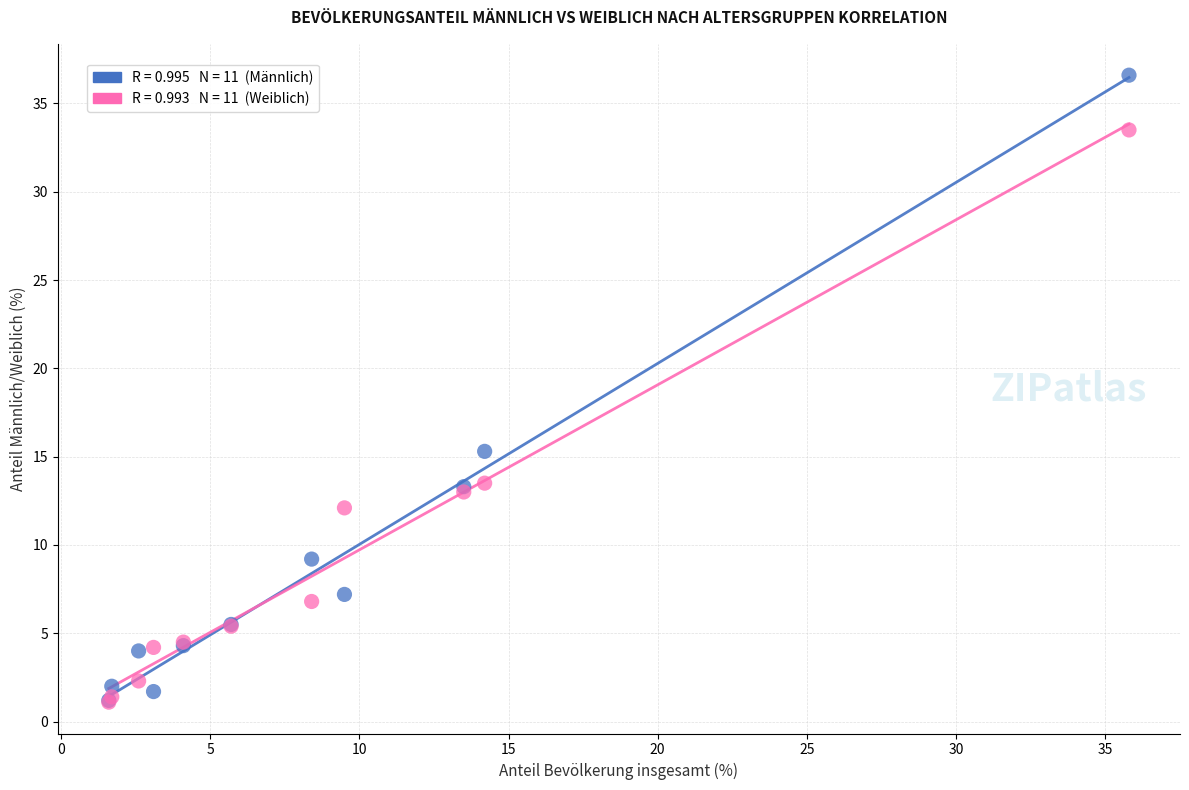

Across all series, what Y value is closest to 18?

15.3